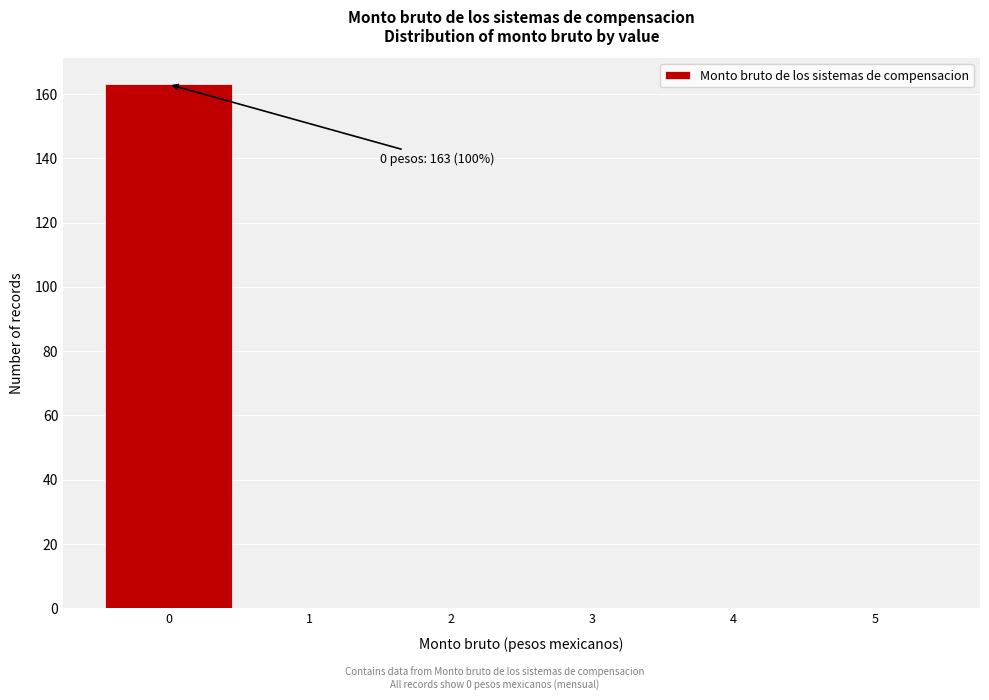

Over which range of the x-axis is the bar tallest?

-0.5 to 0.5